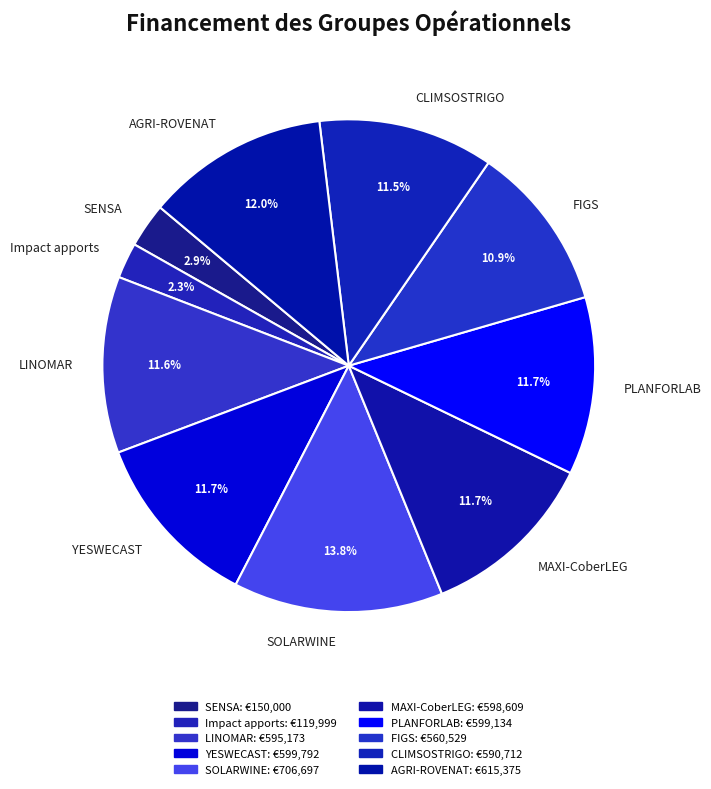

Is there a majority slice in this chart?

No